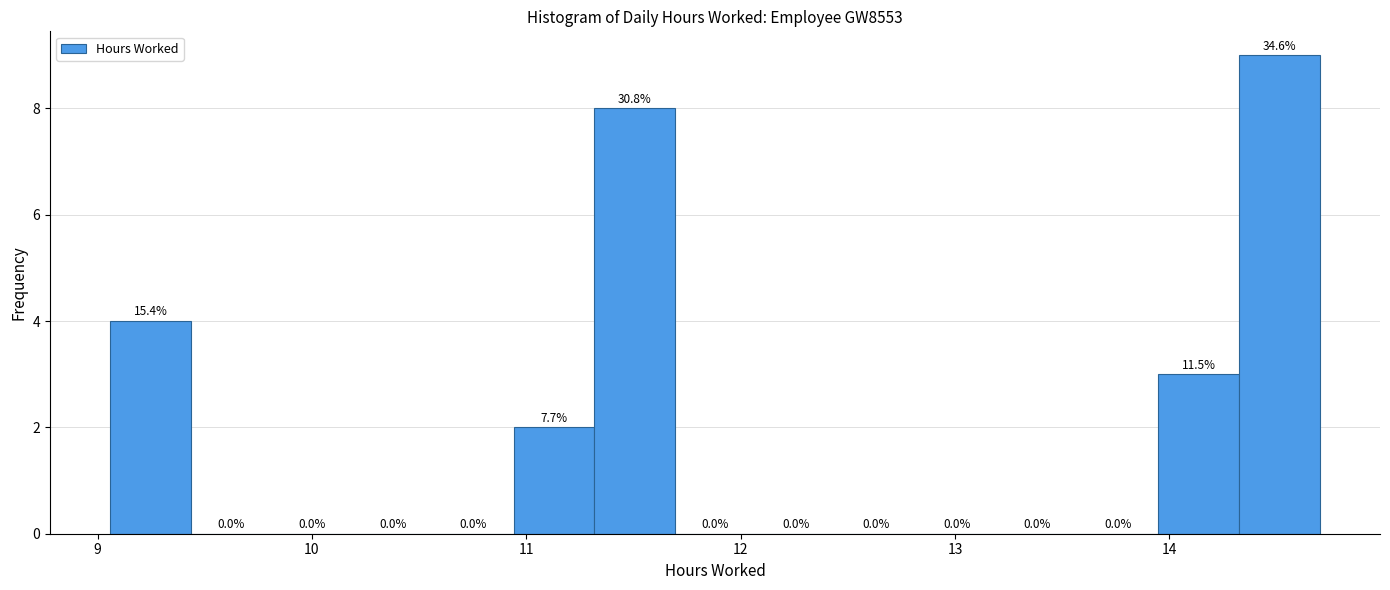

Read against the x-axis, roughly where is the centre of the tallest bar?

14.5